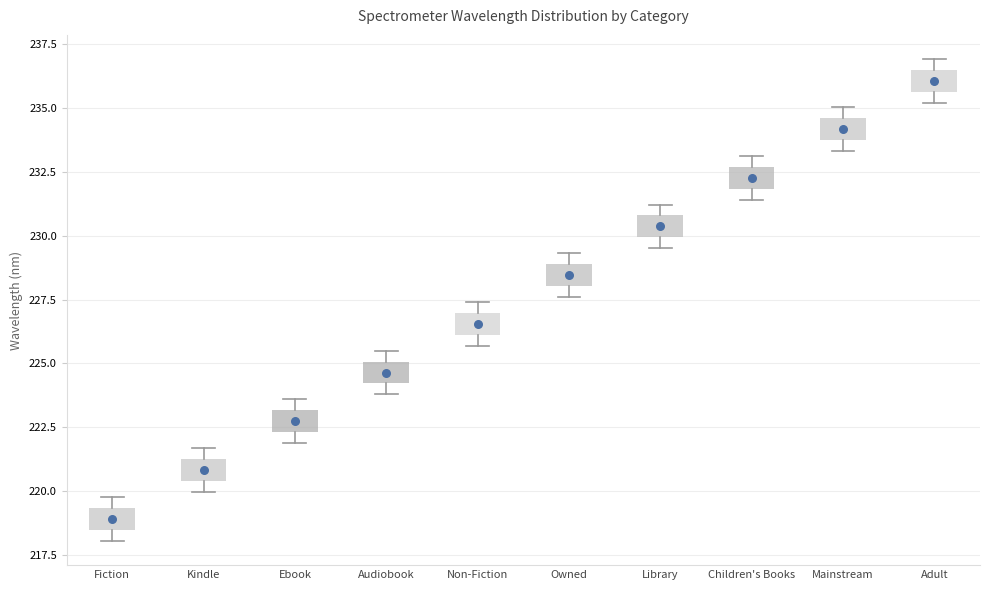

Reading left to right, read every box against the y-axis: the position of its median line, the range the box covers, and the ends of its whiskers. The values are not printed on the chart, so give them approximately, as read against the axis.

Fiction: median 219.0, box 218.5 to 219.5, whiskers 218.0 to 220.0
Kindle: median 221.0, box 220.5 to 221.5, whiskers 220.0 to 221.5 (just above the box's upper edge)
Ebook: median 222.5 (inside the box), box 222.5 to 223.0, whiskers 222.0 to 223.5
Audiobook: median 224.5, box 224.0 to 225.0, whiskers 224.0 (below the box's lower edge) to 225.5
Non-Fiction: median 226.5, box 226.0 to 227.0, whiskers 225.5 to 227.5
Owned: median 228.5, box 228.0 to 229.0, whiskers 227.5 to 229.5
Library: median 230.5, box 230.0 to 231.0, whiskers 229.5 to 231.0 (just above the box's upper edge)
Children's Books: median 232.5 (inside the box), box 232.0 to 232.5, whiskers 231.5 to 233.0
Mainstream: median 234.0, box 233.5 to 234.5, whiskers 233.5 (below the box's lower edge) to 235.0
Adult: median 236.0, box 235.5 to 236.5, whiskers 235.0 to 237.0